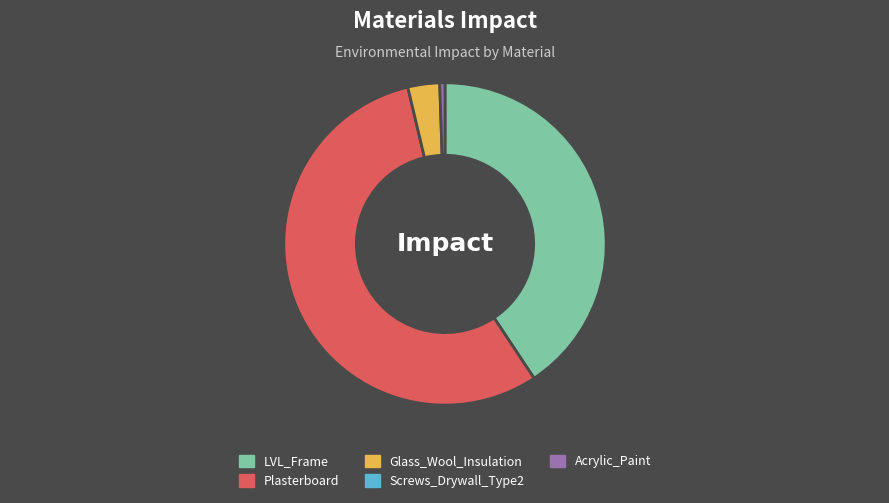

Is there any slice that represents more than half of the pie?

Yes